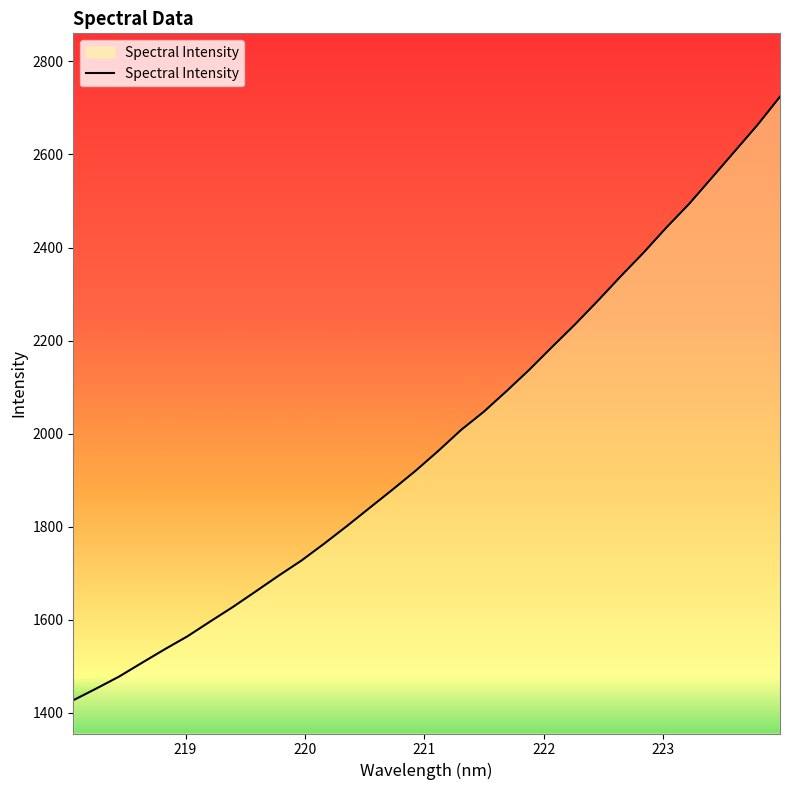

What is the minimum value shown in the chart?

1427.3